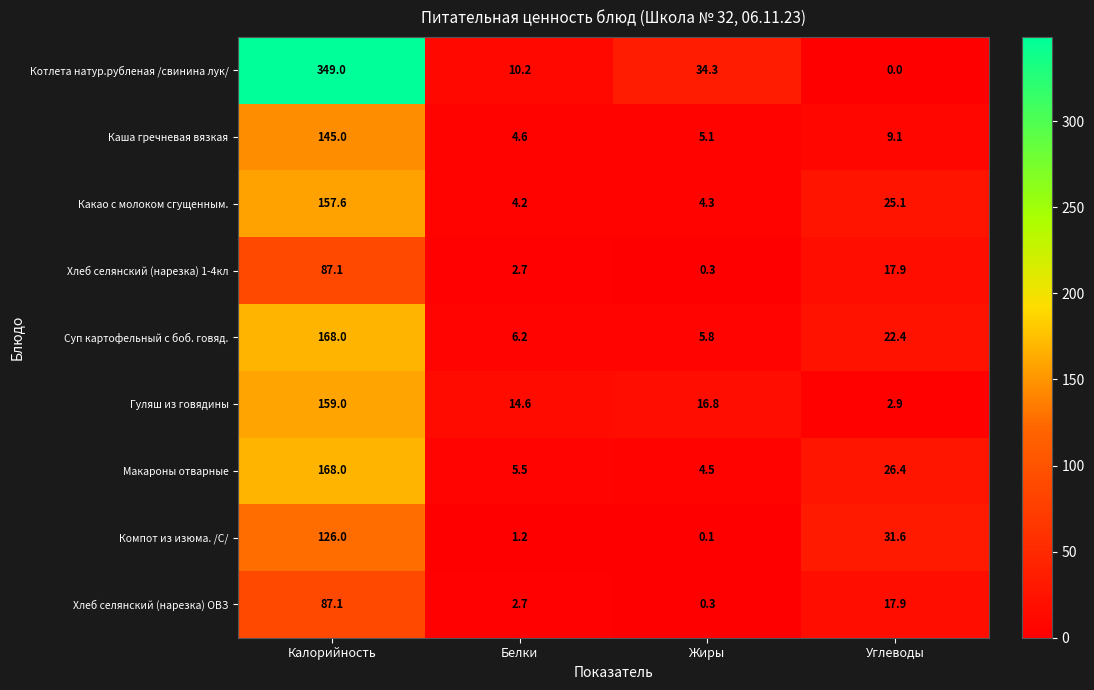

Rank the categories by Котлета натур.рубленая /свинина лук/ value from lowest to highest.

Углеводы, Белки, Жиры, Калорийность